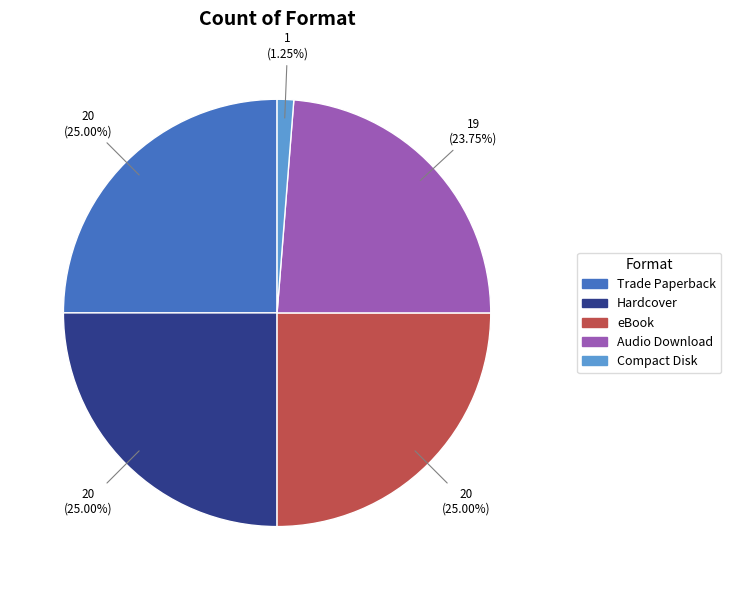

Between Audio Download and Hardcover, which is larger?

Hardcover